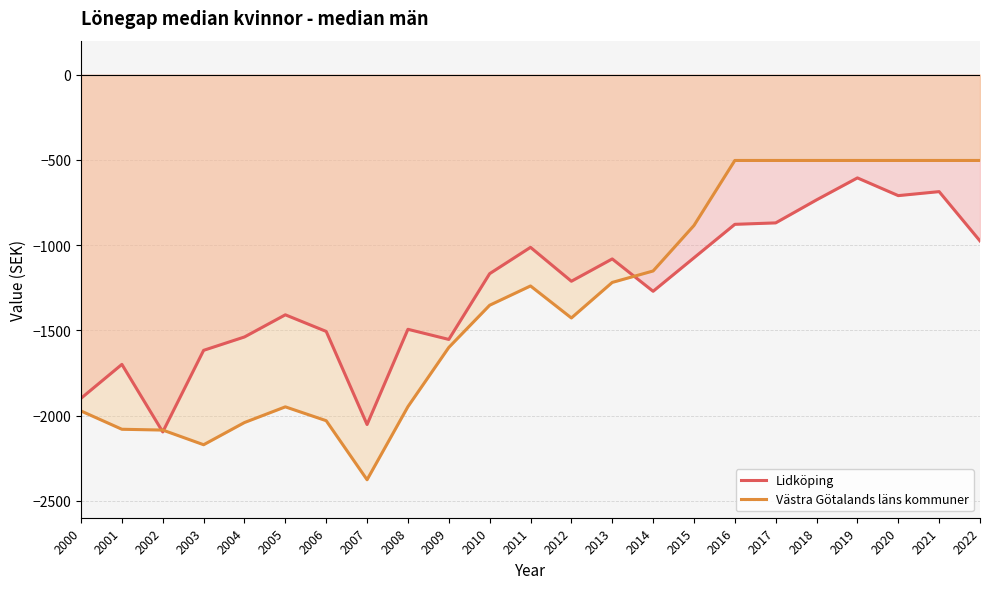

Which series has the widest spread of values?

Västra Götalands läns kommuner